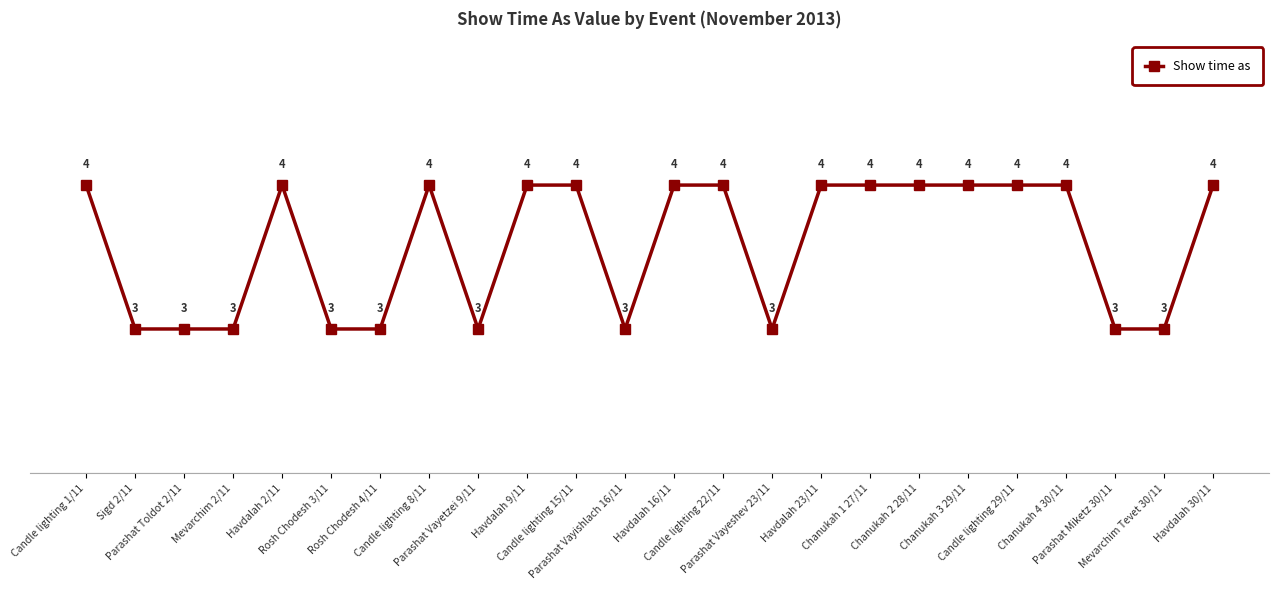

Reading right to left, list all the values displayed in this chart.

Havdalah 30/11=4	Mevarchim Tevet 30/11=3	Parashat Miketz 30/11=3	Chanukah 4 30/11=4	Candle lighting 29/11=4	Chanukah 3 29/11=4	Chanukah 2 28/11=4	Chanukah 1 27/11=4	Havdalah 23/11=4	Parashat Vayeshev 23/11=3	Candle lighting 22/11=4	Havdalah 16/11=4	Parashat Vayishlach 16/11=3	Candle lighting 15/11=4	Havdalah 9/11=4	Parashat Vayetzei 9/11=3	Candle lighting 8/11=4	Rosh Chodesh 4/11=3	Rosh Chodesh 3/11=3	Havdalah 2/11=4	Mevarchim 2/11=3	Parashat Toldot 2/11=3	Sigd 2/11=3	Candle lighting 1/11=4